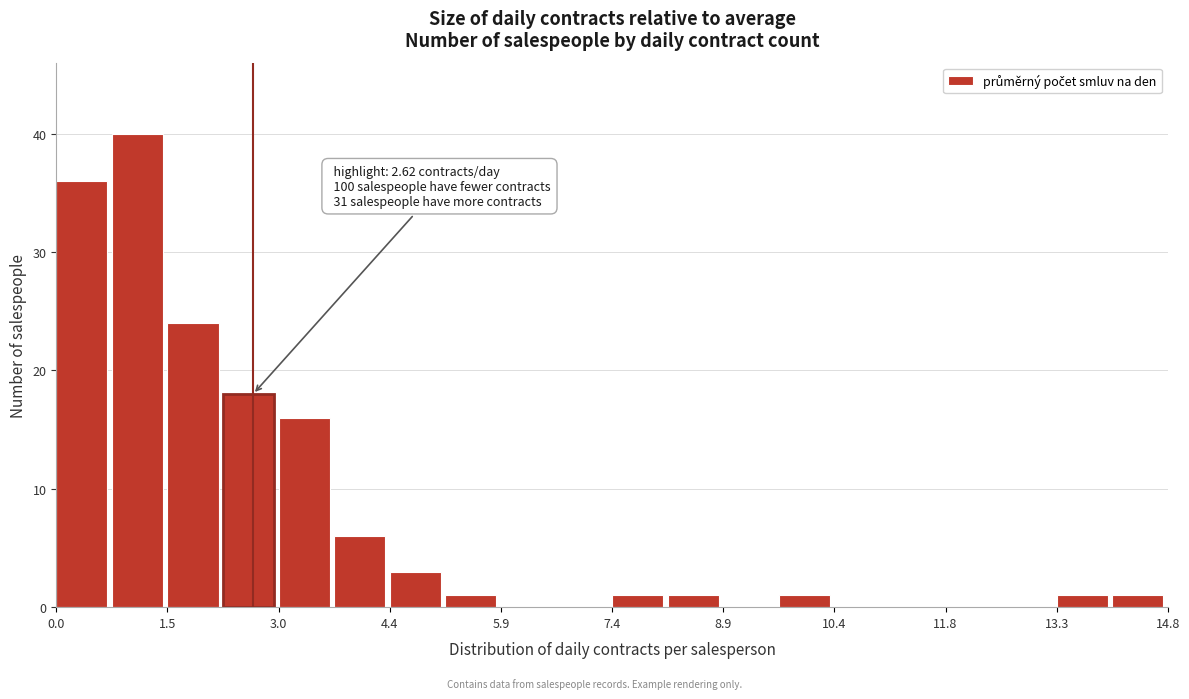

Read against the x-axis, roughly where is the centre of the tallest bar?

1.0